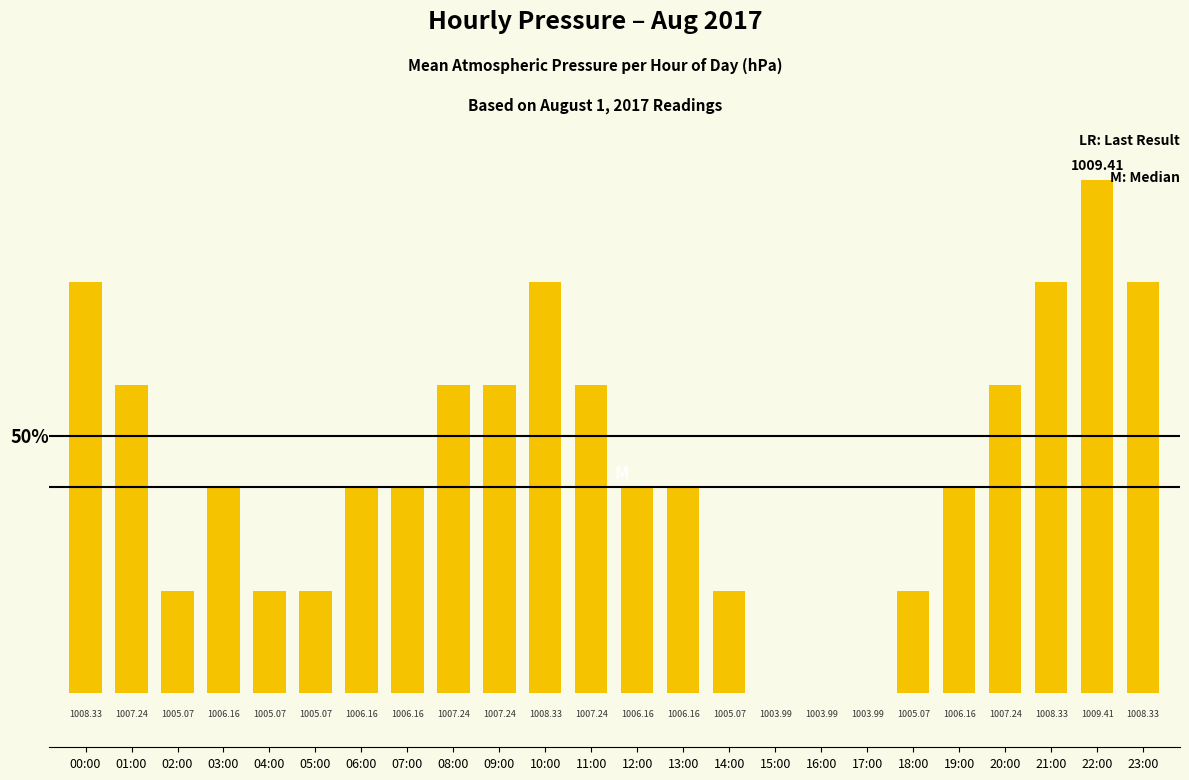

Which label corresponds to the smallest value in the chart?

15:00